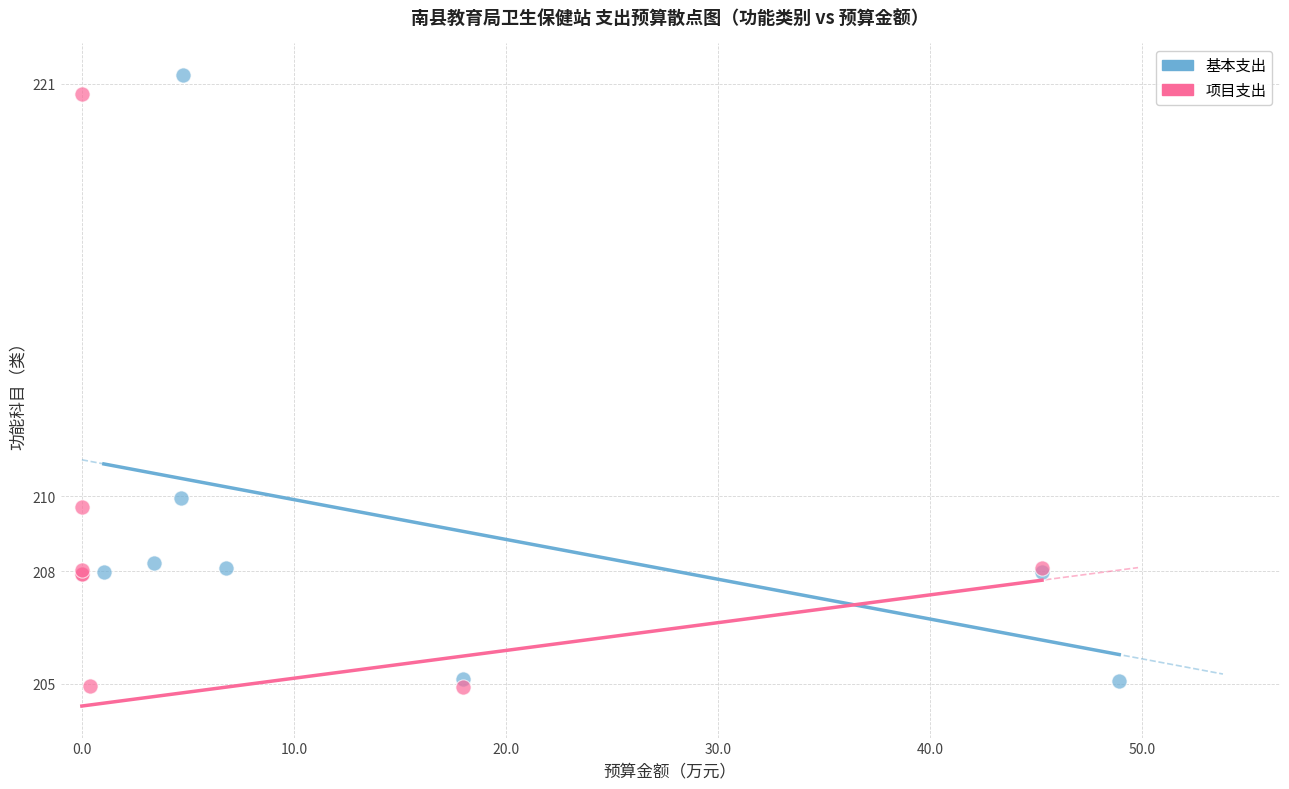

What are all the series names shown in the legend?

基本支出, 项目支出